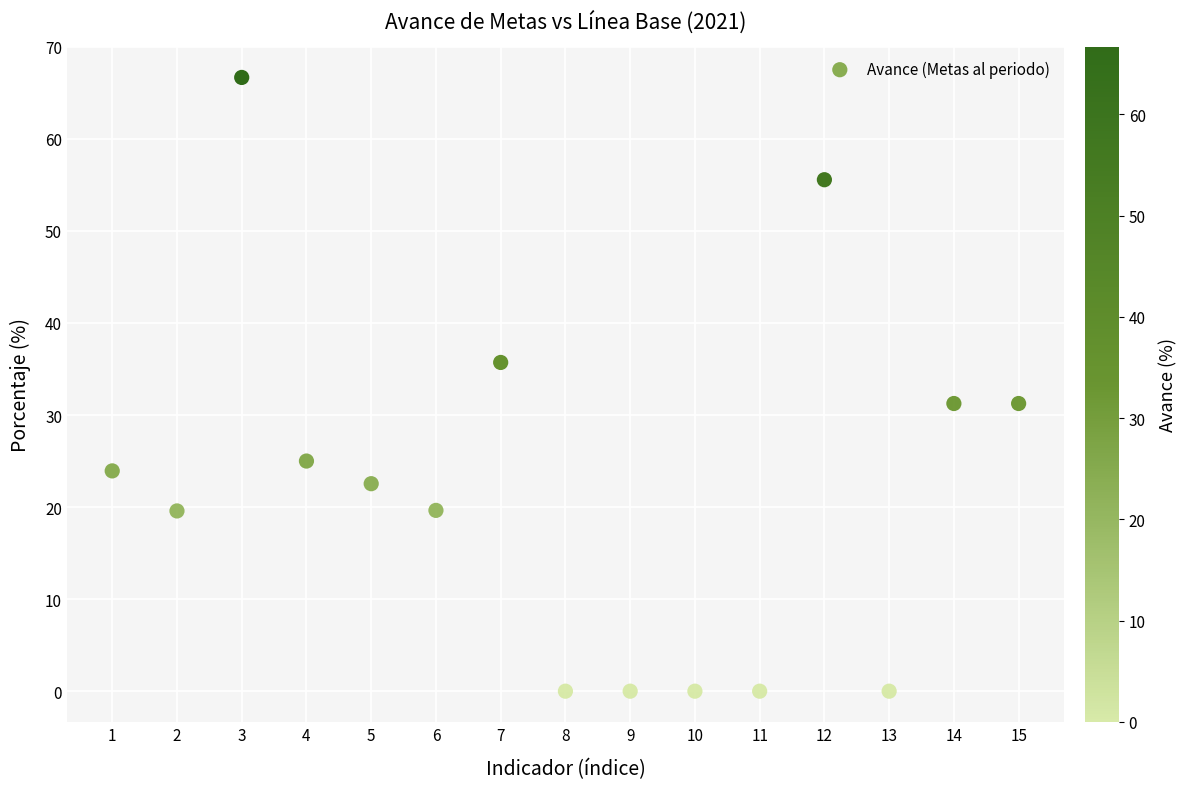

What is the range of X values (max minus min)?

14.0